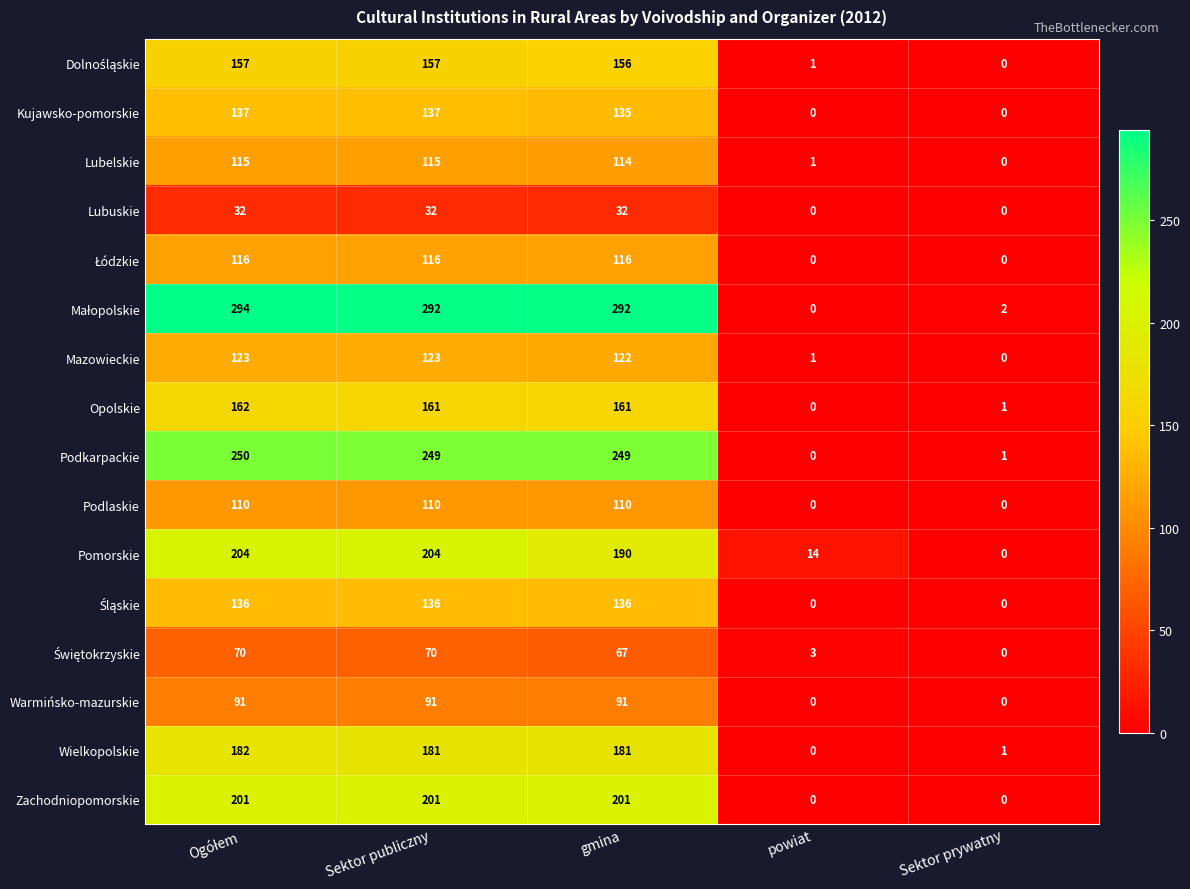

At how many categories does at least one series exceed 103?

3